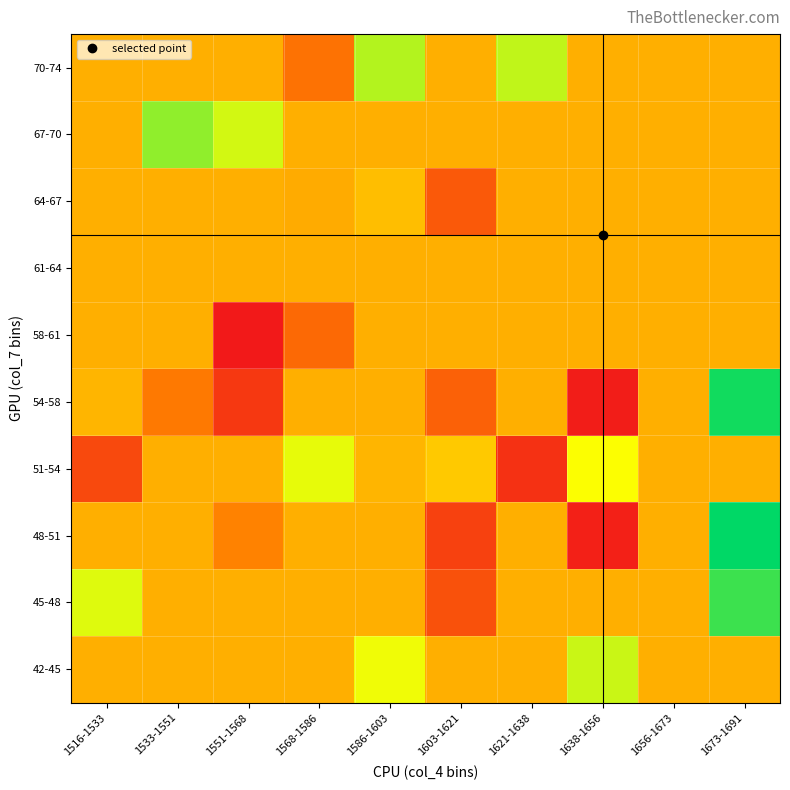

List the series in order of their peak value, highest first.

48-51, 54-58, 45-48, 67-70, 70-74, 42-45, 51-54, 64-67, 58-61, 61-64